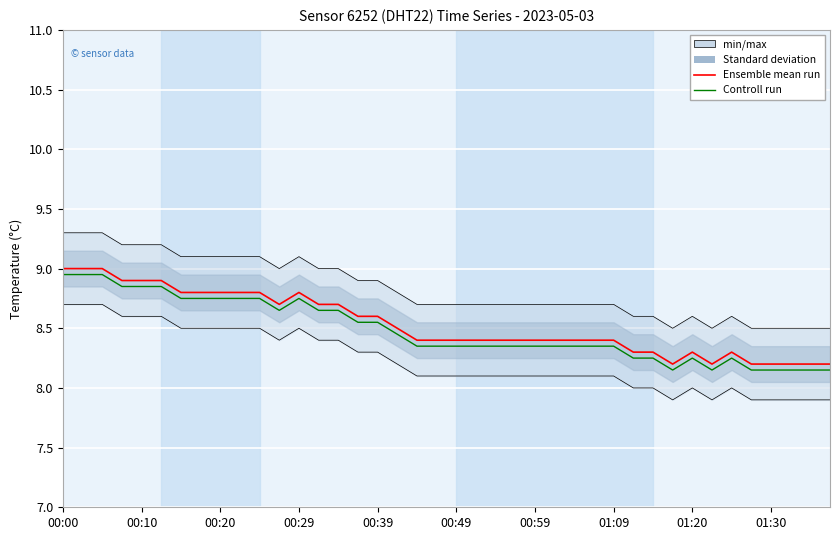

What is the maximum value shown in the chart?

9.0